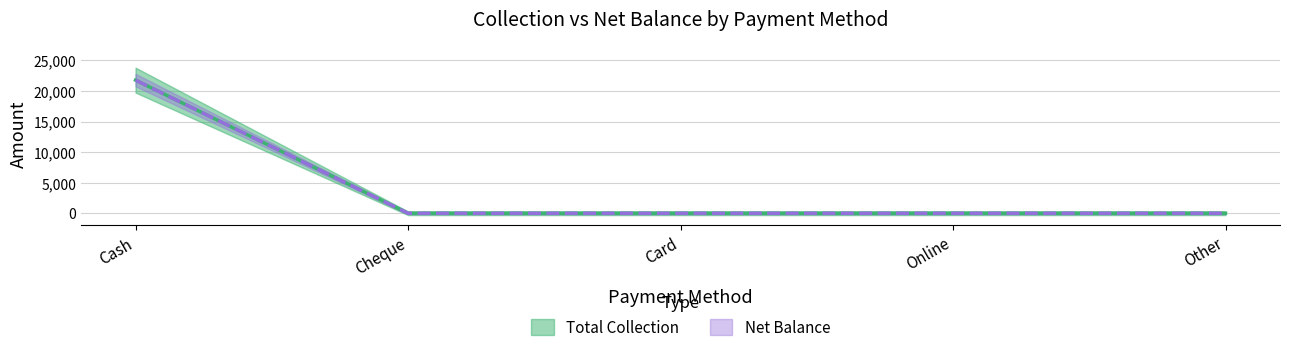

List the labels in order of Total Collection value, smallest first.

Cheque, Card, Online, Other, Cash